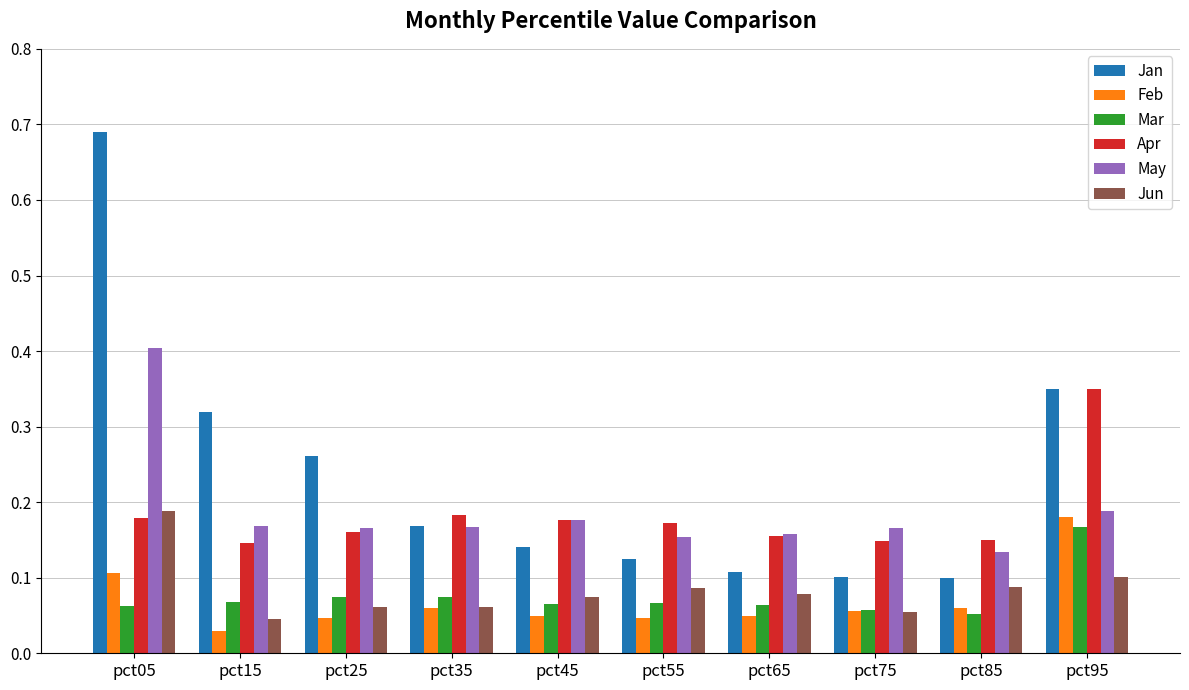

What is the difference between the maximum and minimum values in the Jan series?

0.6